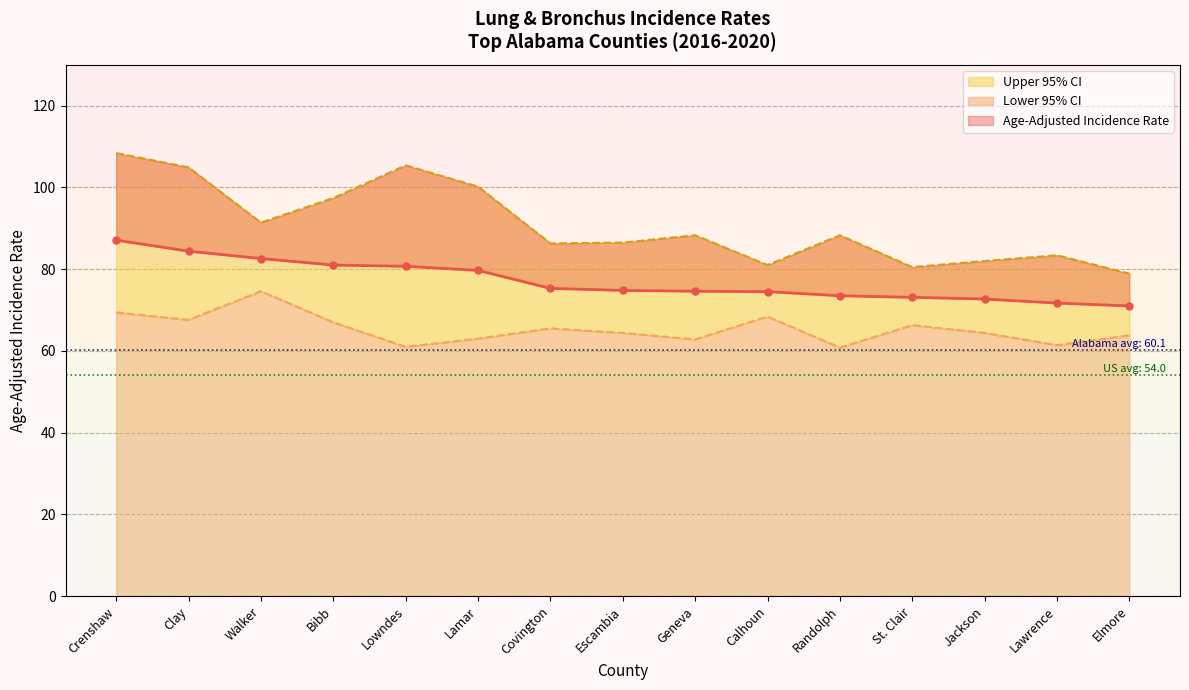

Reading right to left, list all the values displayed in this chart.

Age-Adjusted Incidence Rate: 71.0	71.7	72.7	73.1	73.5	74.5	74.6	74.8	75.3	79.7	80.7	81.0	82.6	84.4	87.1
Lower 95% CI: 63.8	61.4	64.4	66.3	60.8	68.4	62.8	64.4	65.5	63.0	61.0	67.0	74.6	67.6	69.4
Upper 95% CI: 78.9	83.4	82.0	80.5	88.3	81.0	88.3	86.5	86.3	100.2	105.4	97.4	91.4	104.9	108.4